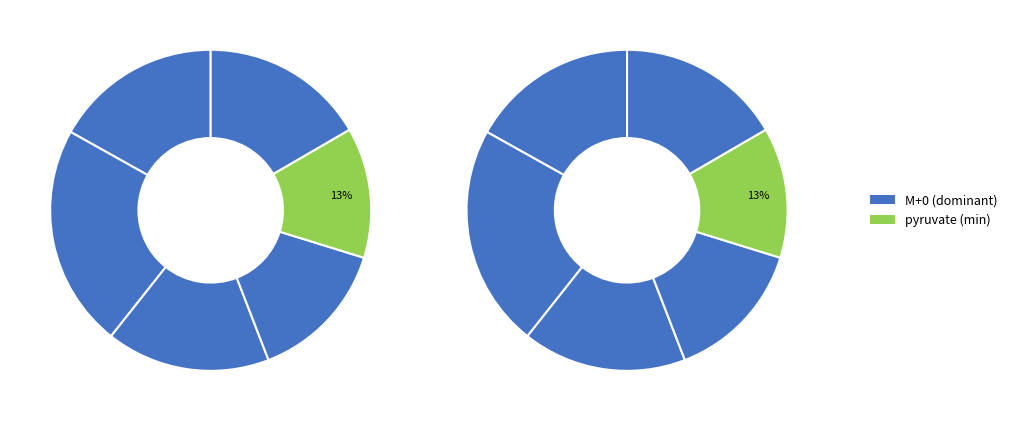

How many slices are in this pie chart?

6